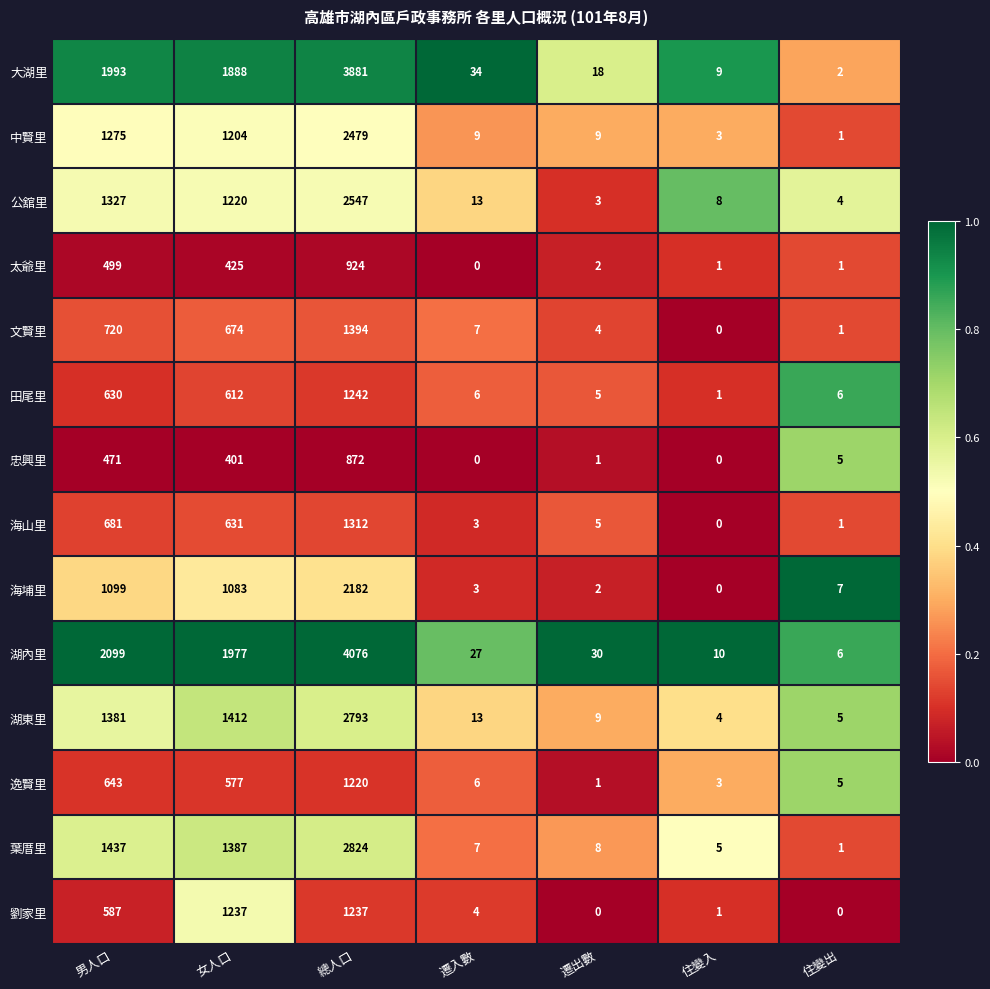

What is the maximum value shown in the chart?

4076